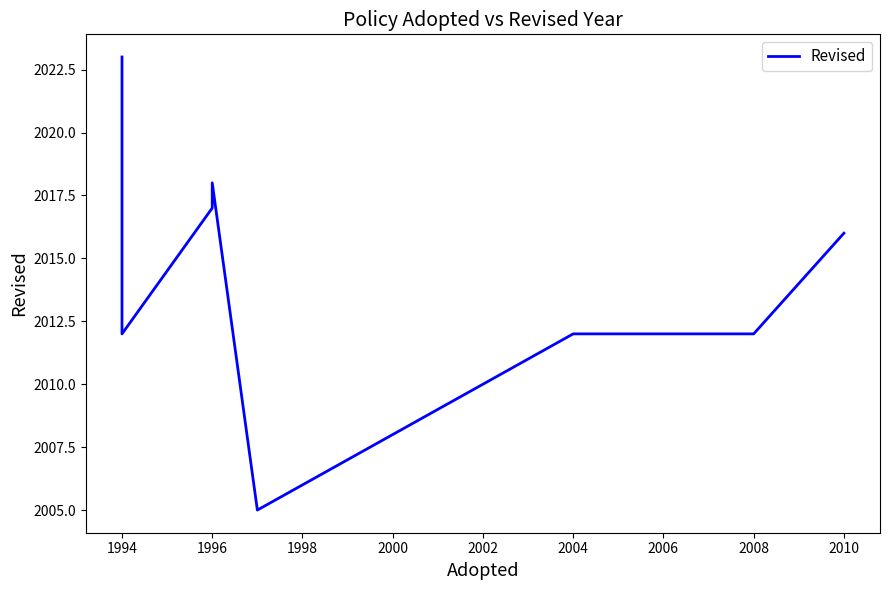

Where is the first local minimum?

1994